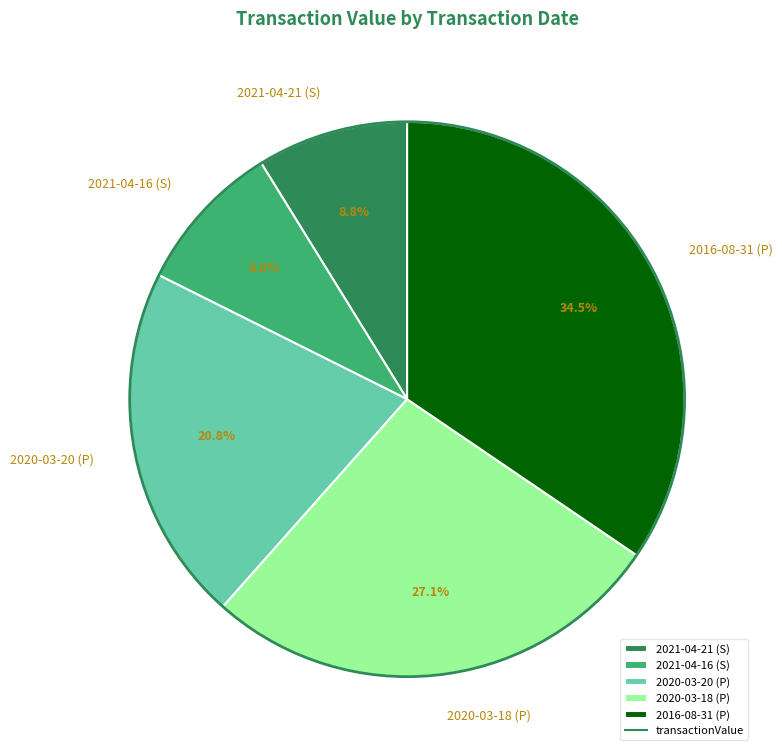

To the nearest percent, what is the difference between the largest and smallest slice percentages?

26%